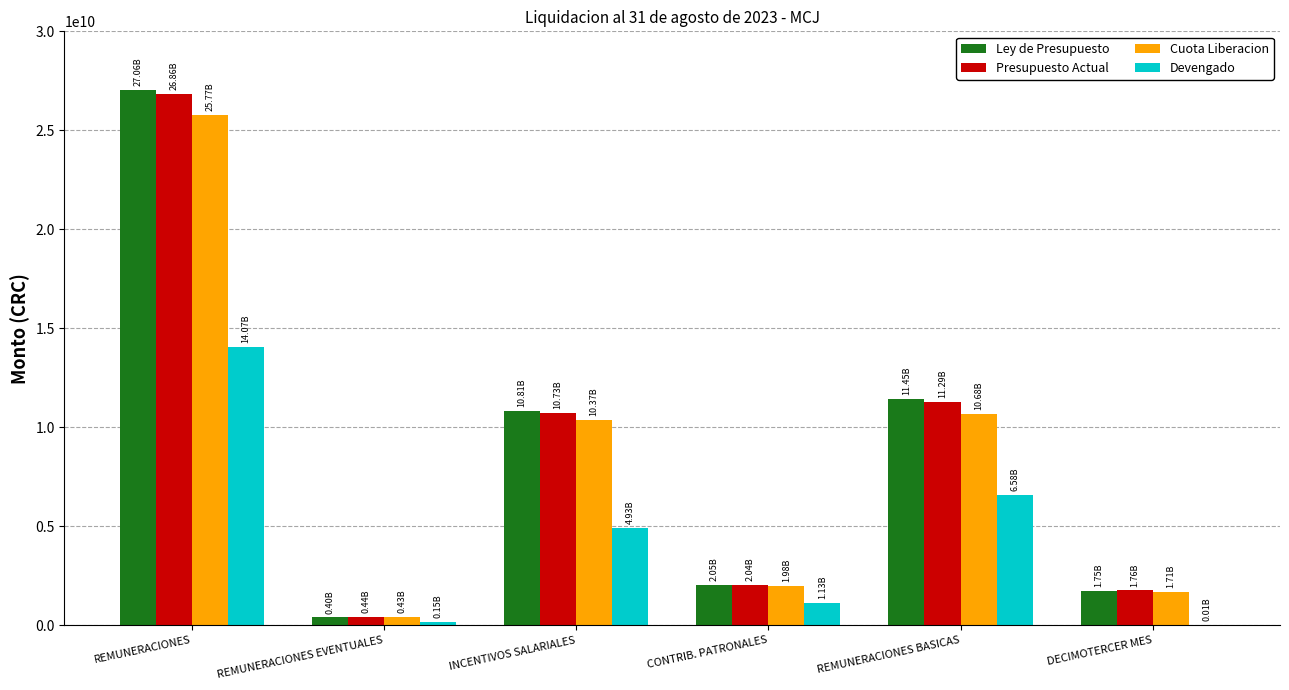

Is it true that Presupuesto Actual equals 26859277910.0 at REMUNERACIONES?

True